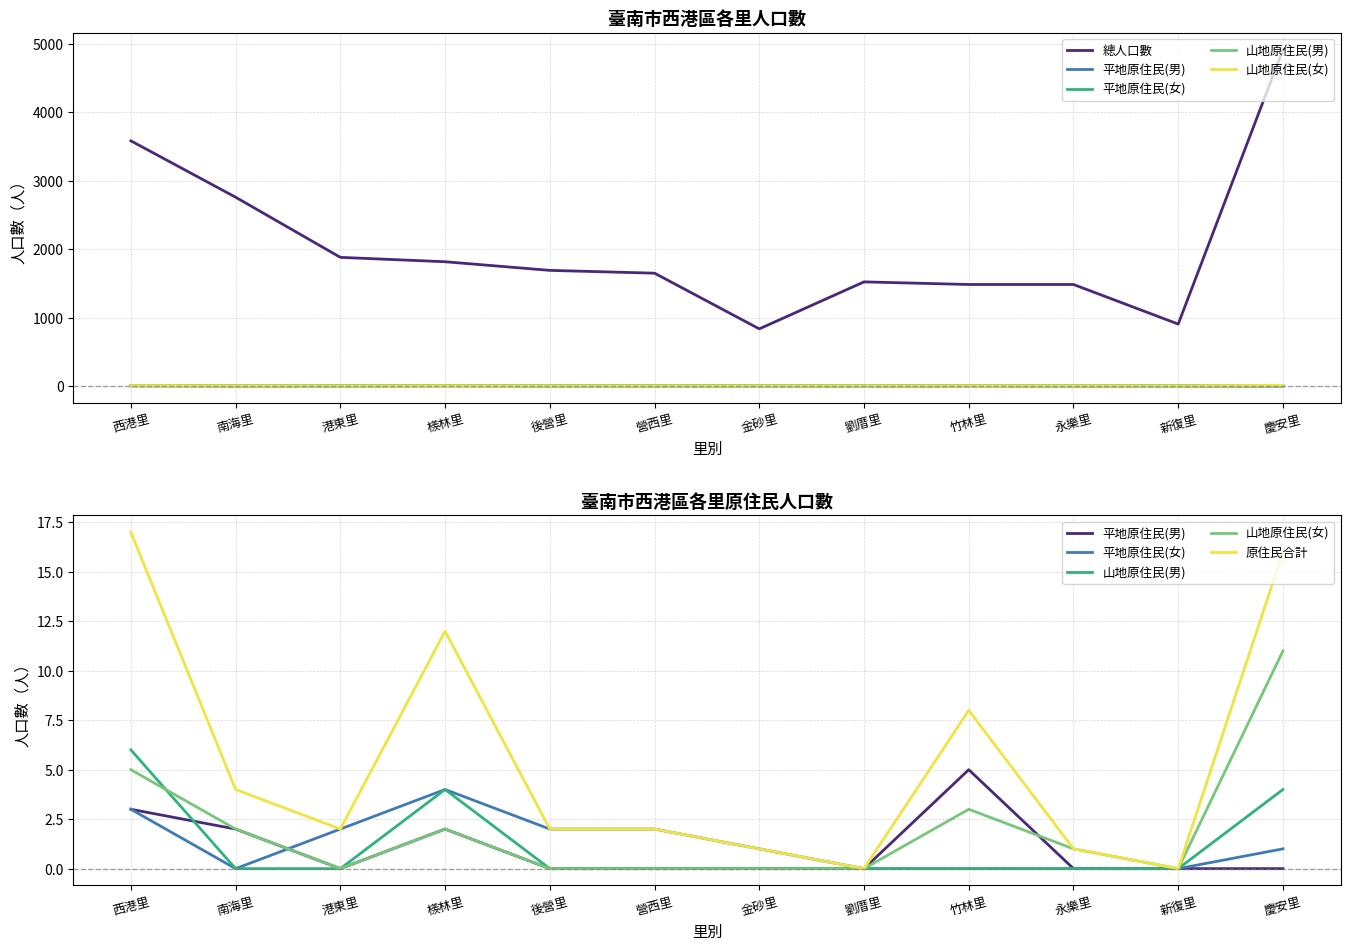

True or false: 山地原住民(男) has a value of 0 at 劉厝里.

True